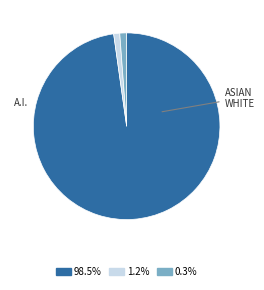

Is there a majority slice in this chart?

Yes